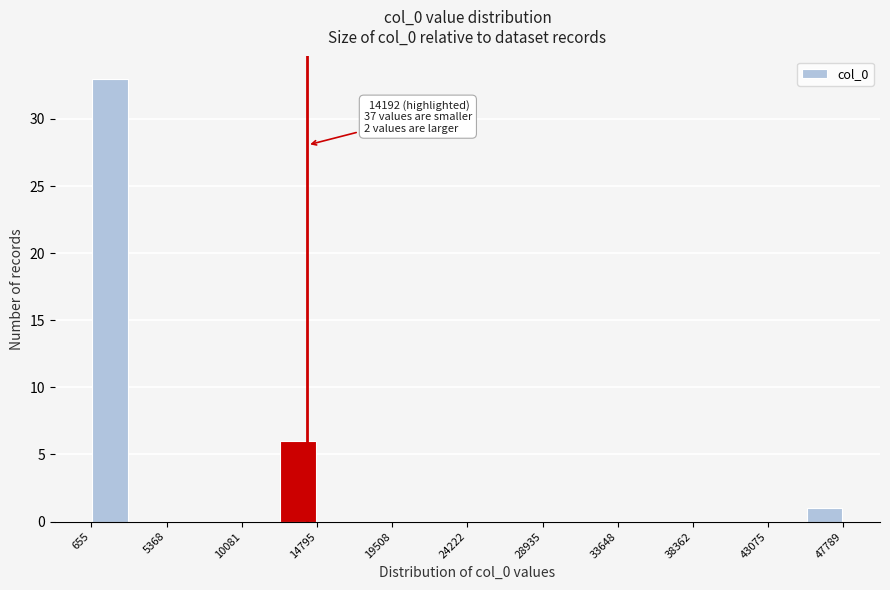

Which range on the x-axis has the tallest bar?

500 to 3000